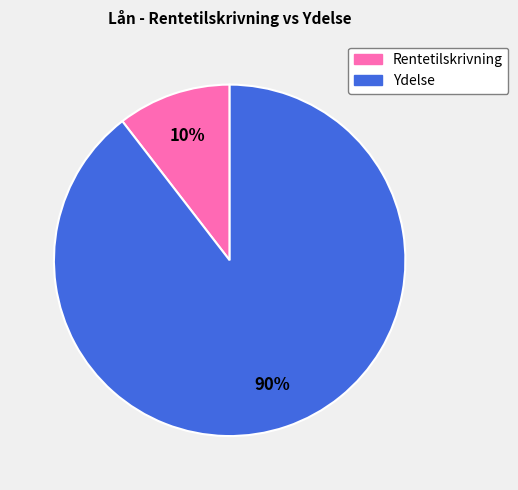

Combined, do Ydelse and Rentetilskrivning account for over 50%?

Yes